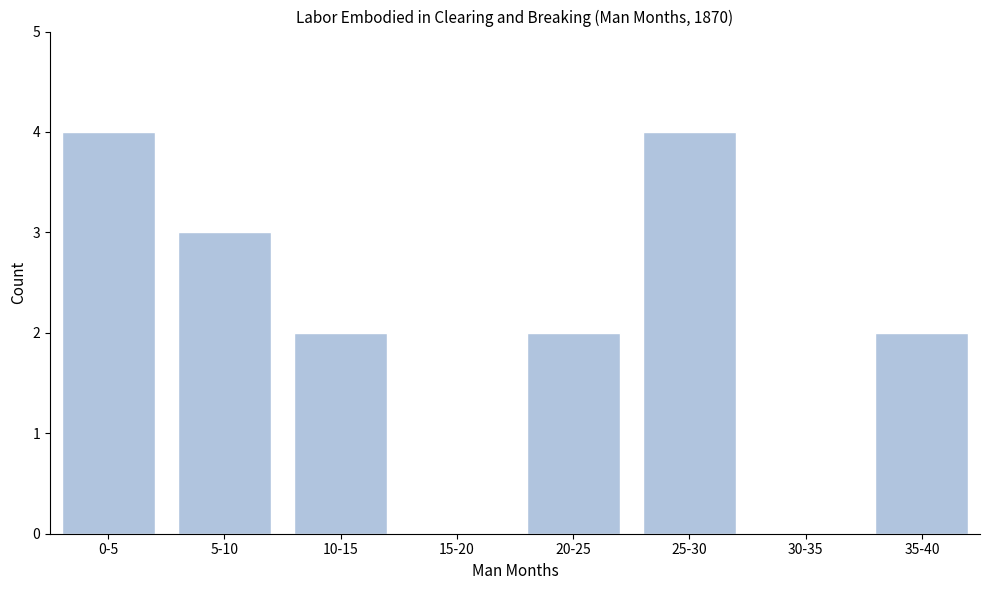

Reading left to right, list all the values displayed in this chart.

0-5=4	5-10=3	10-15=2	15-20=0	20-25=2	25-30=4	30-35=0	35-40=2